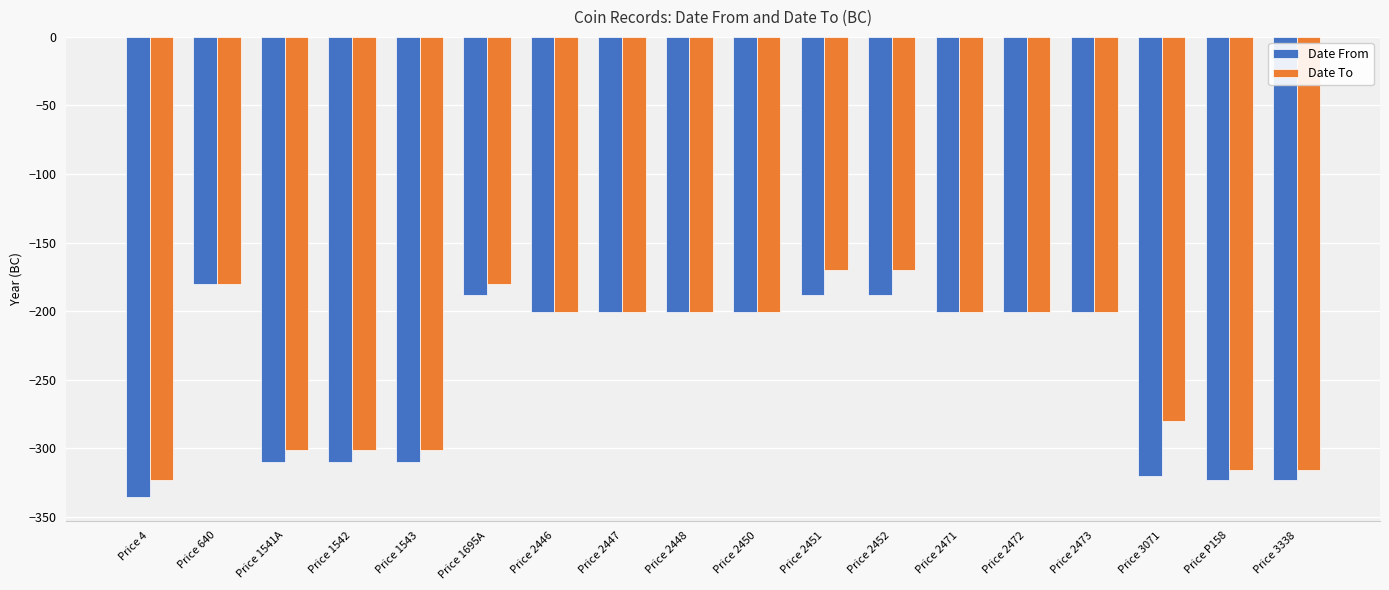

Rank the series by their average value, from highest to lowest.

Date To, Date From